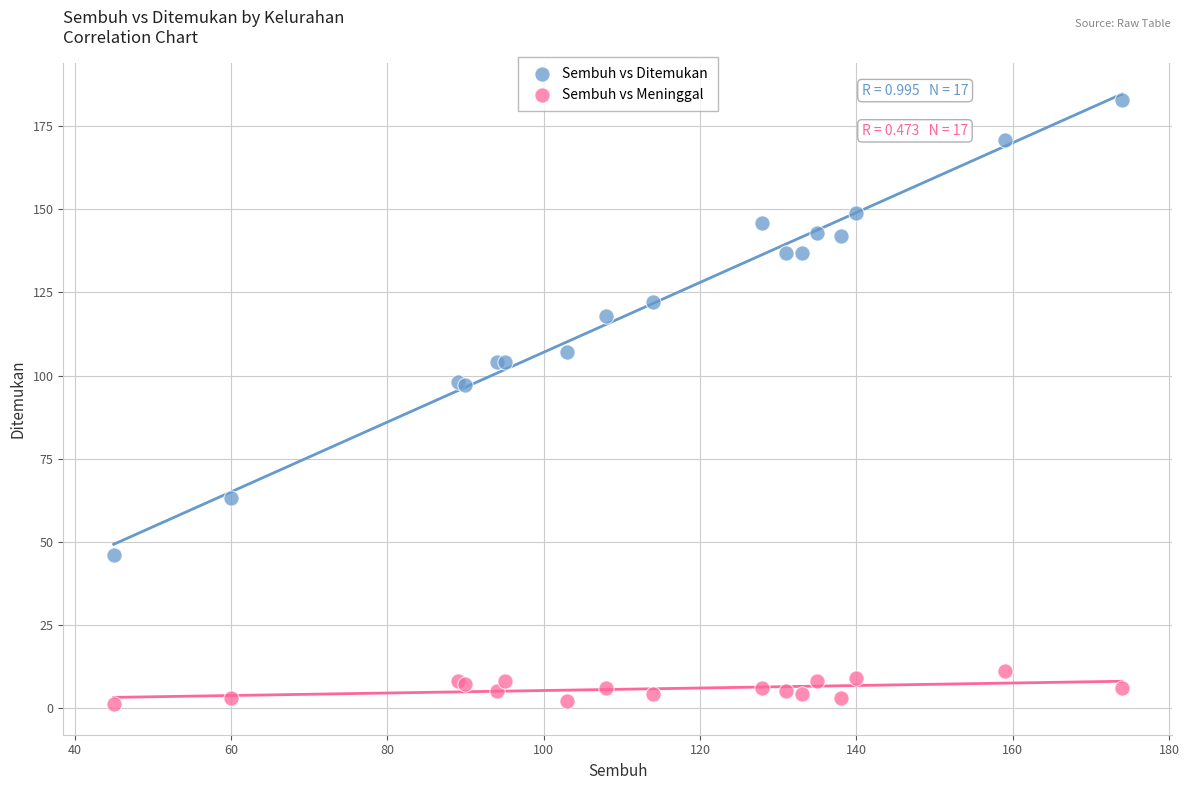

Which series reaches the minimum Y coordinate?

Sembuh vs Meninggal